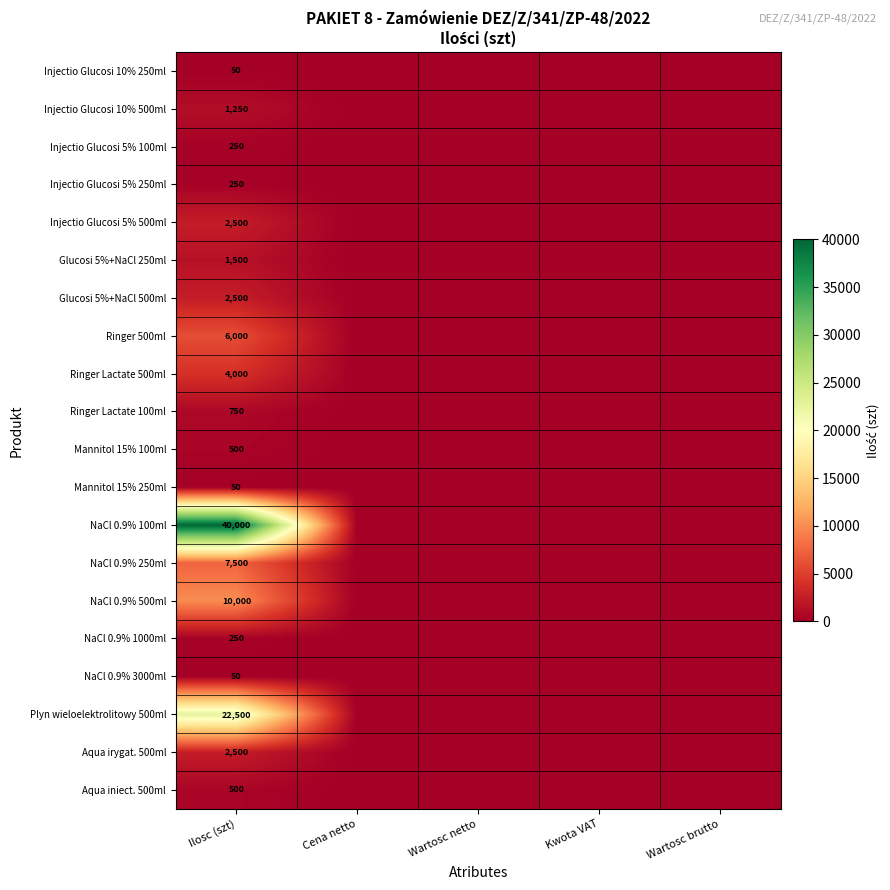

At which label is NaCl 0.9% 3000ml closest to 25?

Ilosc (szt)